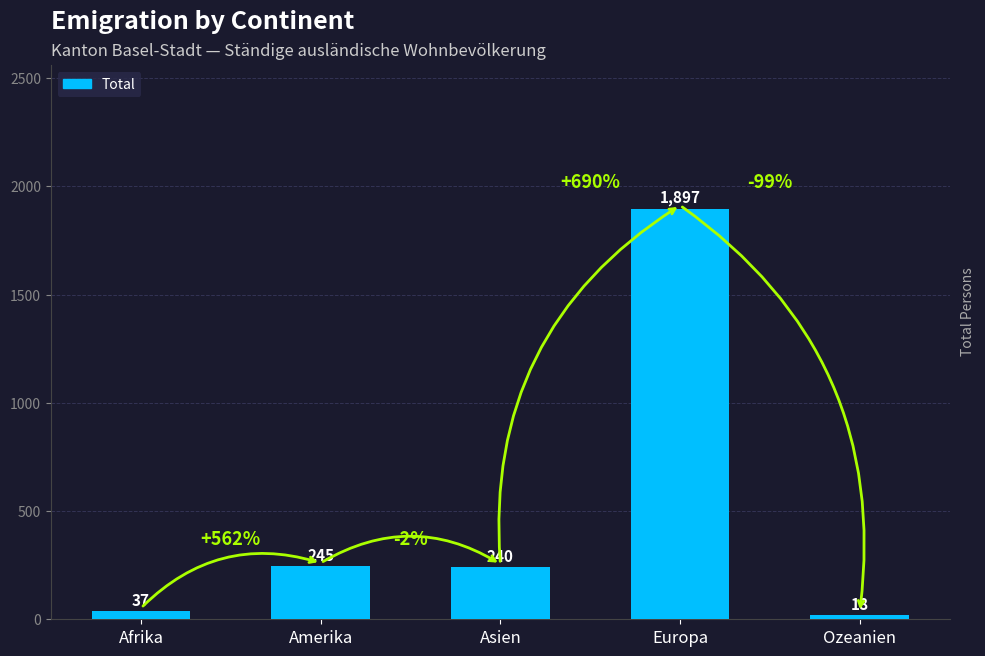

How many values are below 240?

2